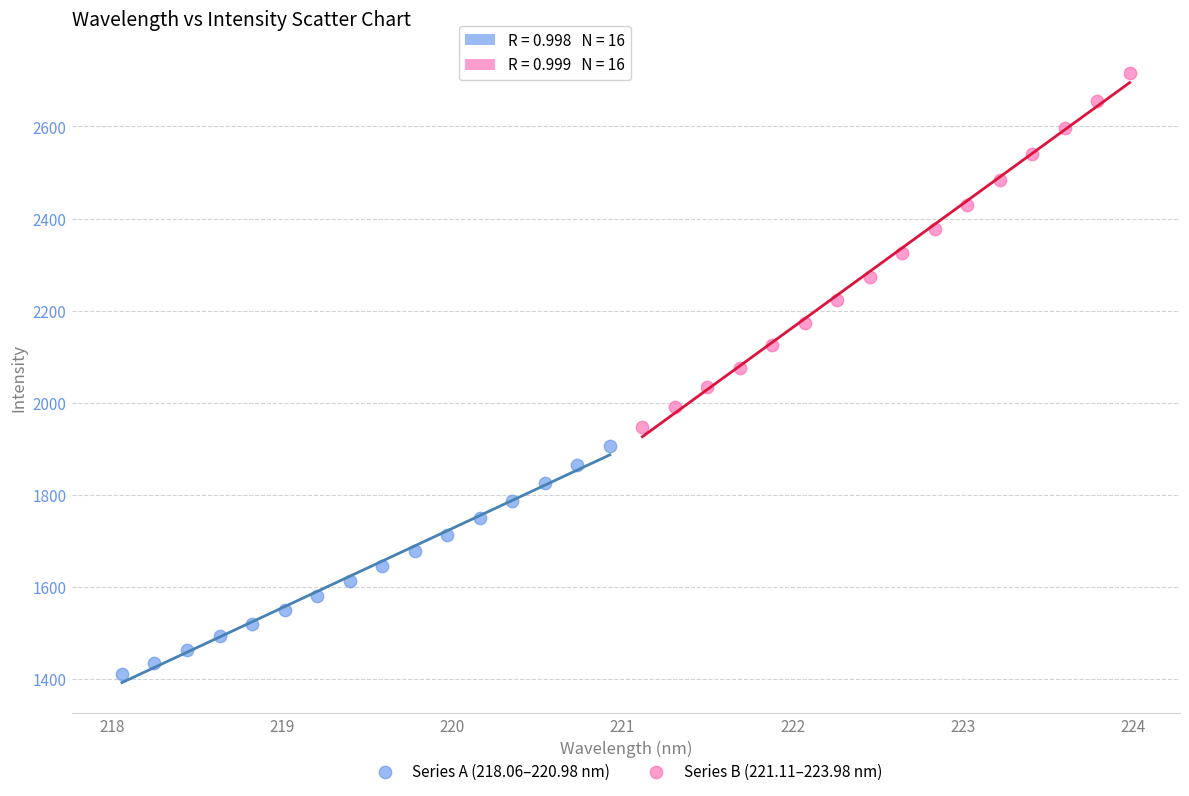

Which series has the widest spread of Y values?

Series B (221.11–223.98 nm)